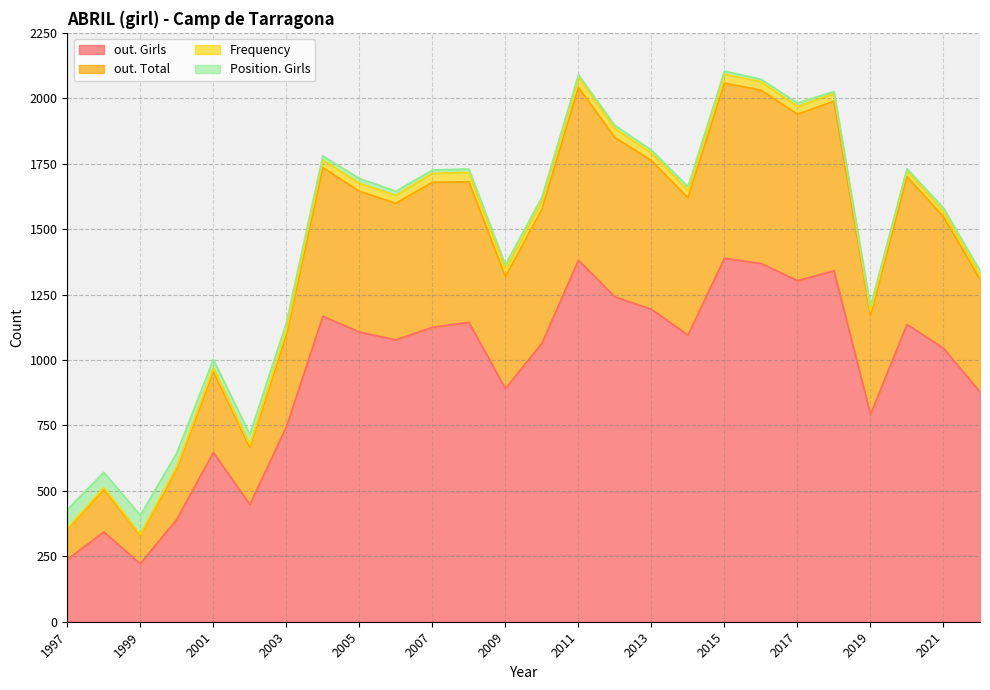

True or false: Position. Girls has a value of 46 at 1997.

False